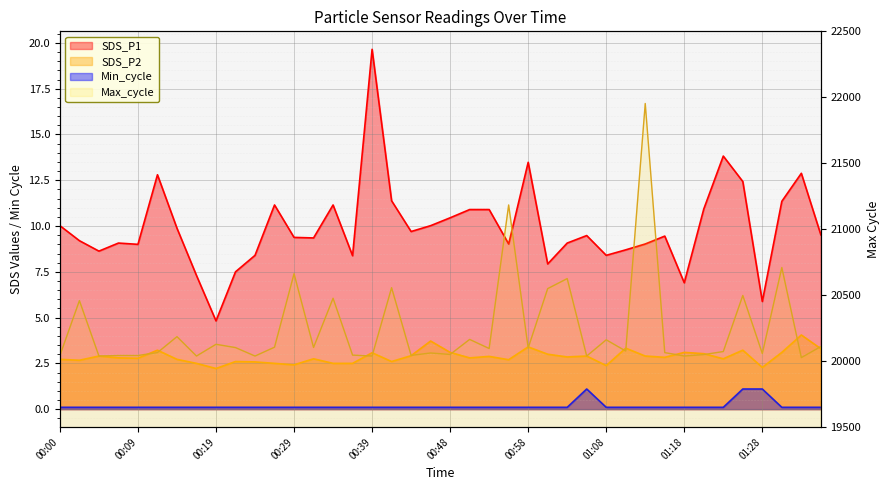

In Max_cycle, how many points are lower than both neighbors (excluding endpoints)?

14